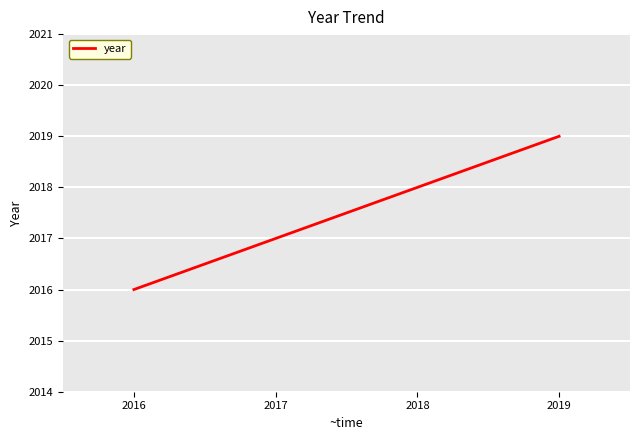

What is the difference between the maximum and minimum values?

3